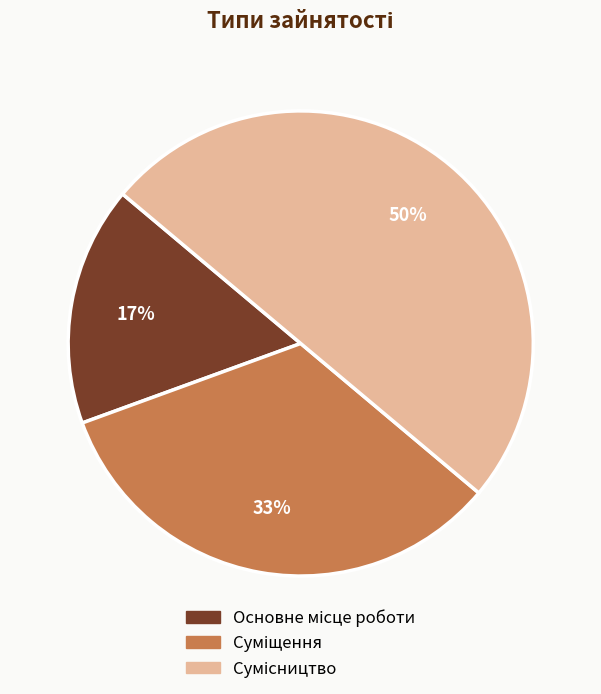

To the nearest percent, what is the difference between the largest and smallest slice percentages?

33%